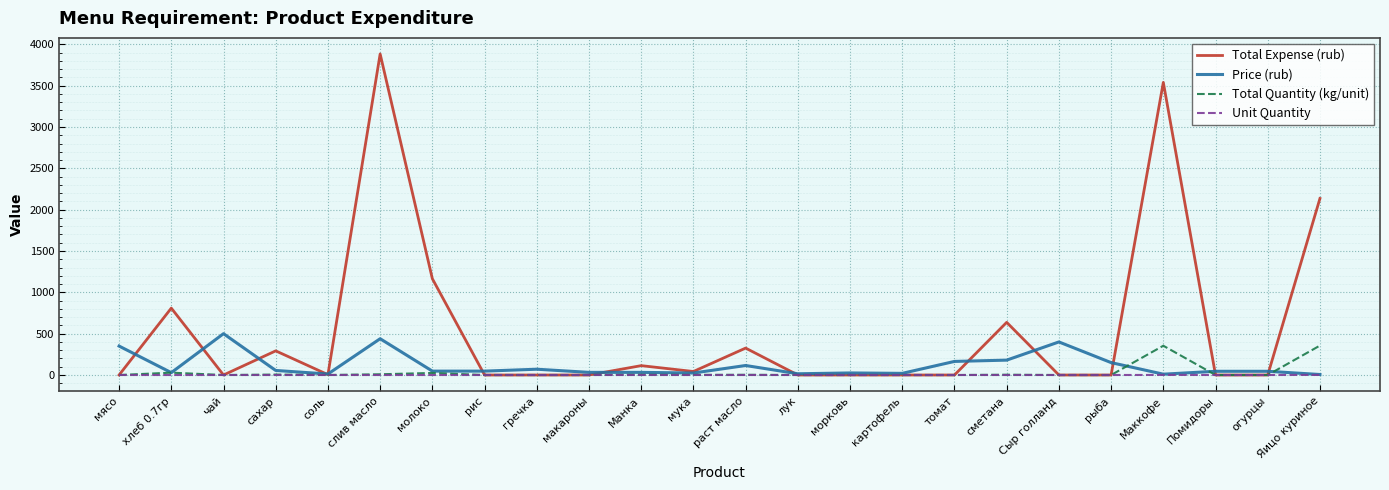

Is it true that Total Quantity (kg/unit) equals 0.4 at соль?

True